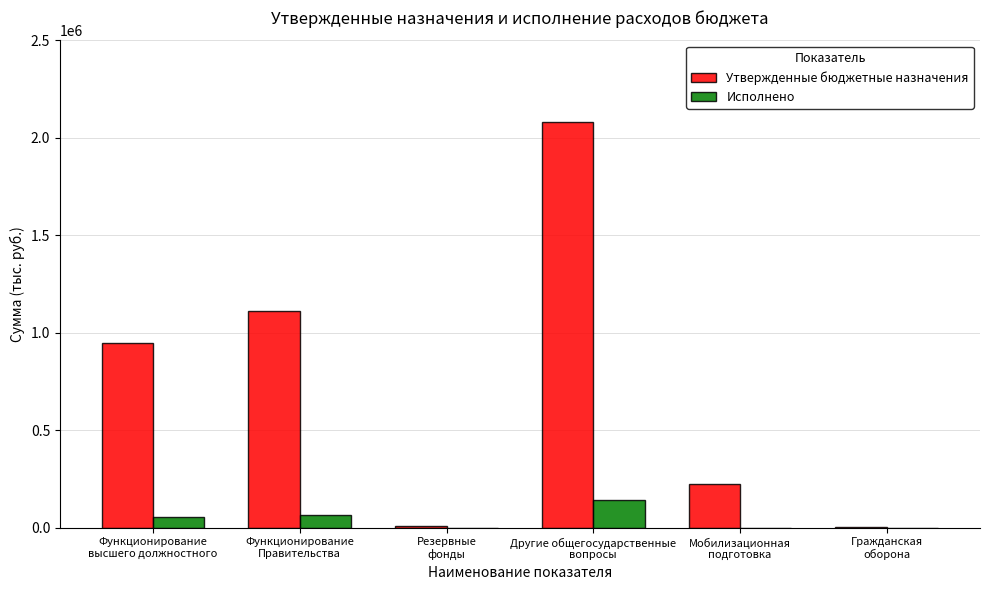

What is the highest value of the Исполнено series?

141271.0